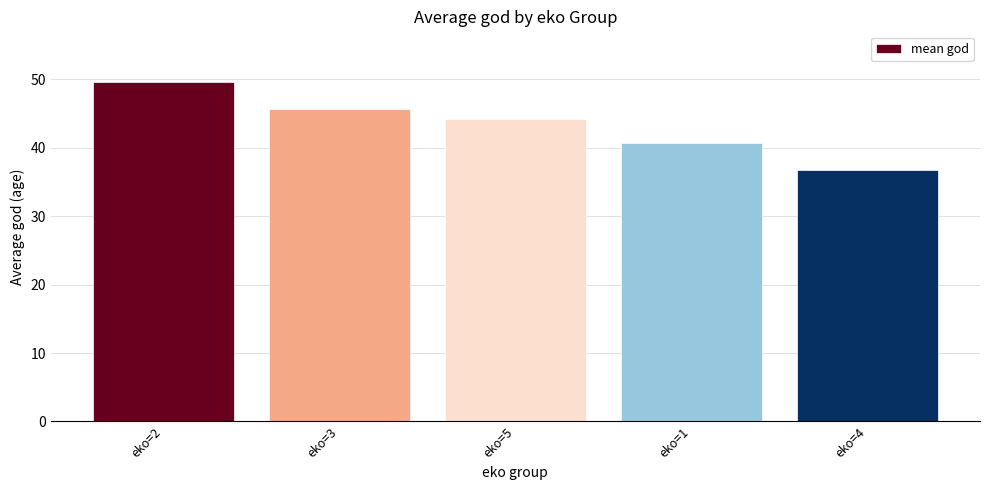

What is the value of the 1st bar from the left?

49.6